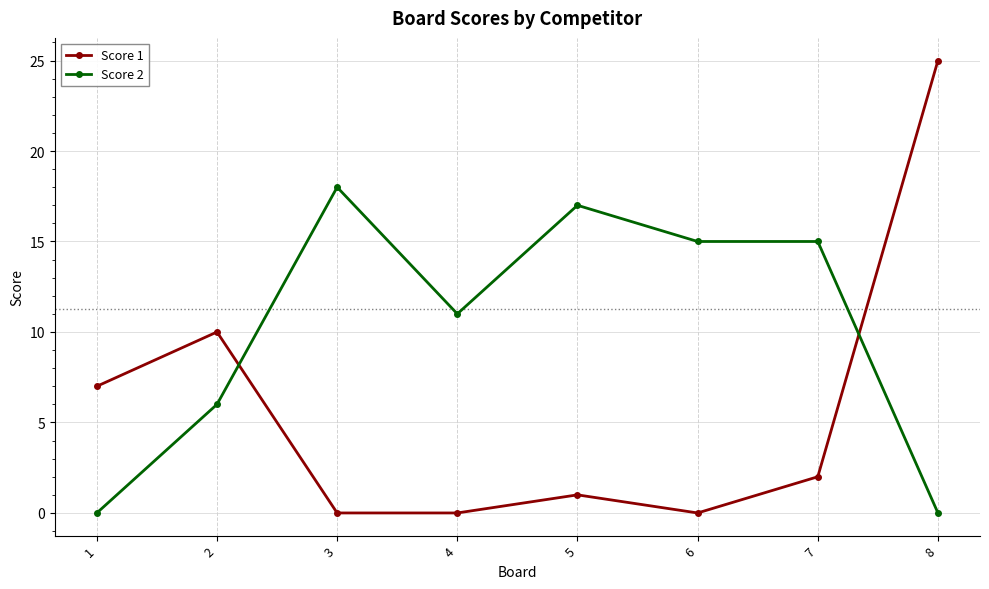

Is the value of Score 1 at 8 greater than the value of Score 2 at 3?

Yes